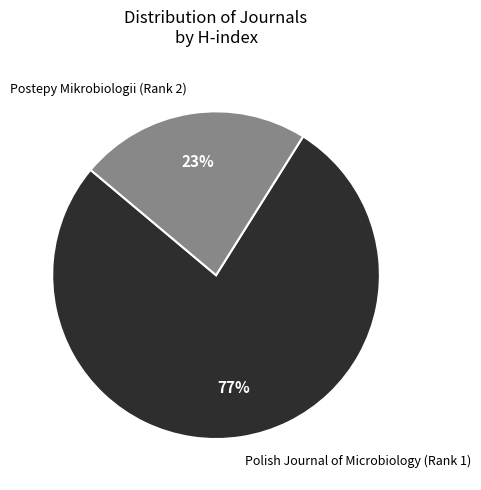

How many segments does this pie chart have?

2